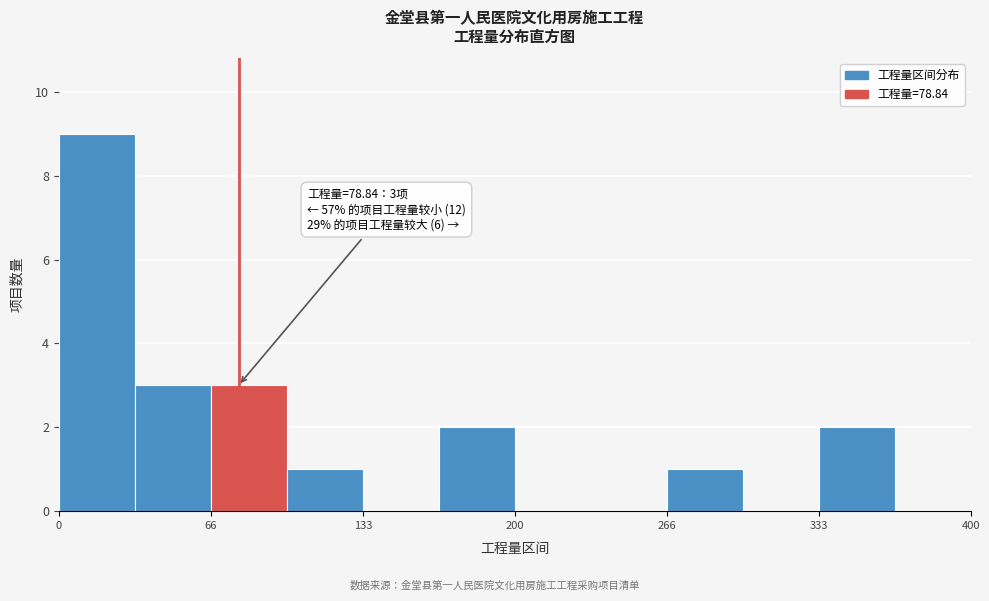

Read against the x-axis, roughly where is the centre of the tallest bar?

20